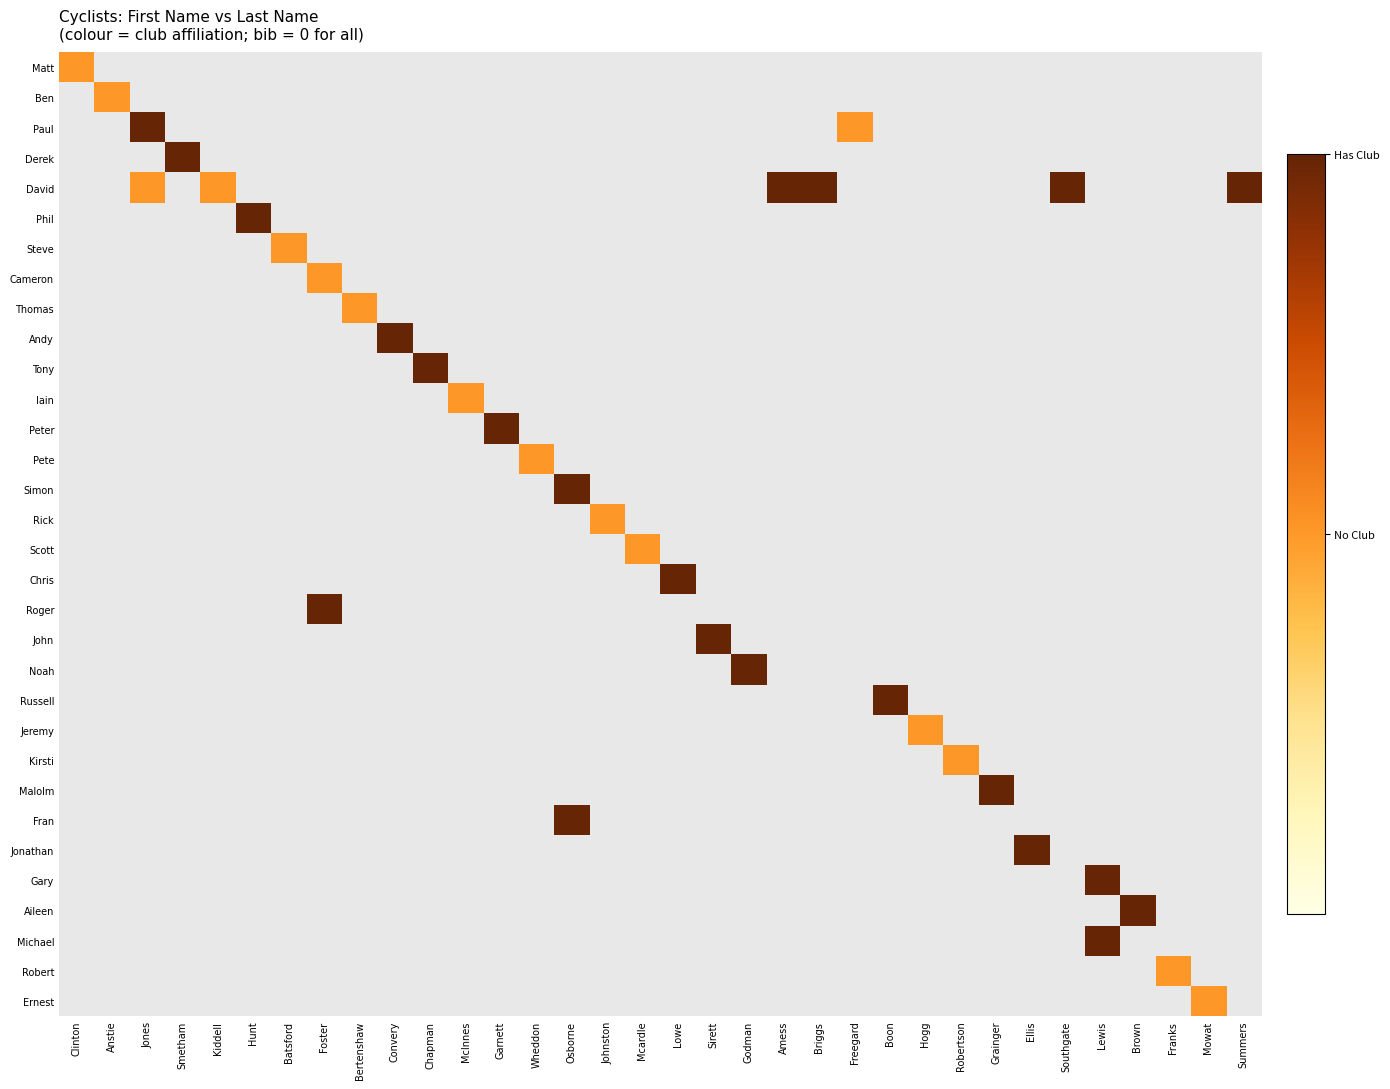

Which has a higher value, Summers or Hunt?

Hunt